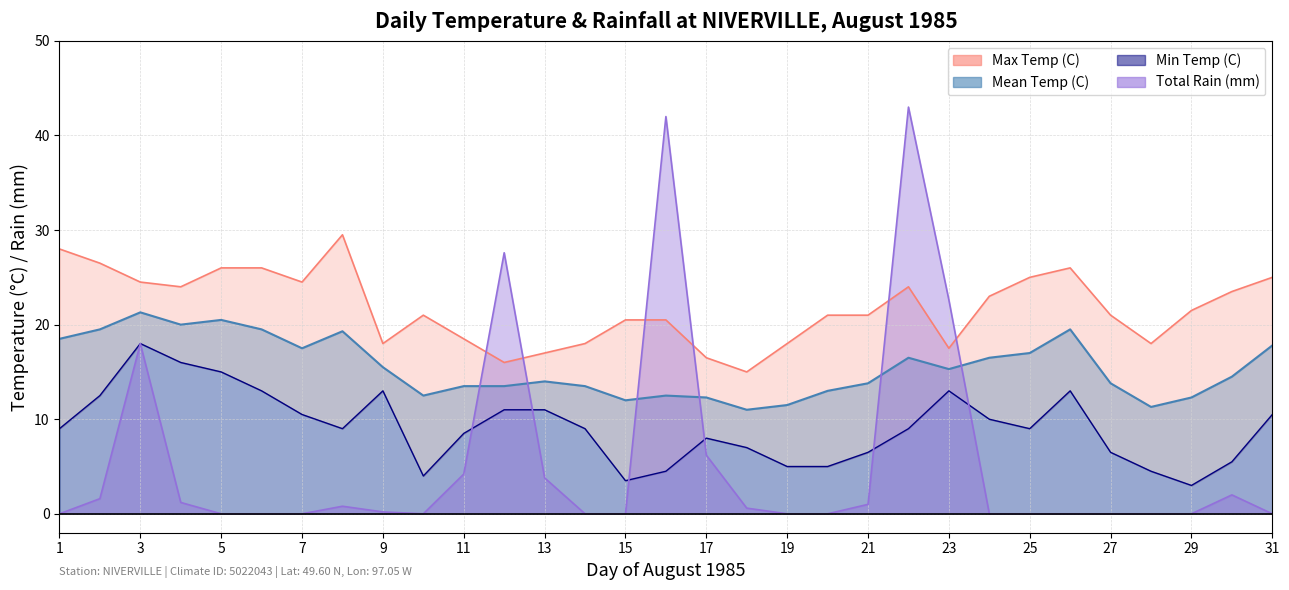

At which category is the sum across all series the highest?

1985-08-22